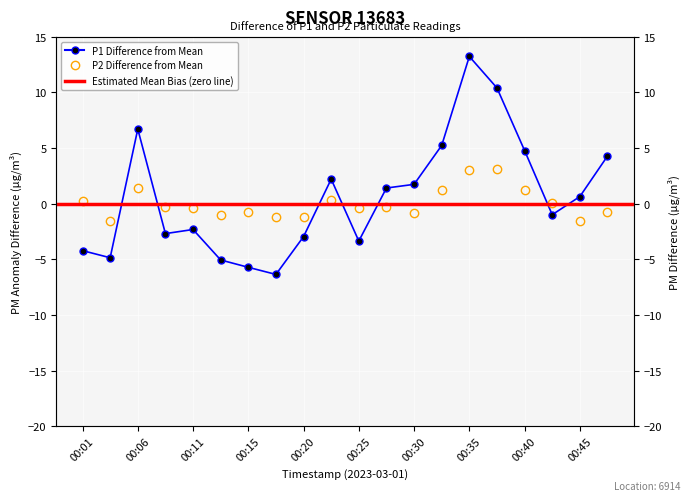

Rank the categories by P2 value from highest to lowest.

00:38, 00:35, 00:06, 00:33, 00:40, 00:23, 00:01, 00:43, 00:08, 00:28, 00:25, 00:11, 00:48, 00:15, 00:30, 00:13, 00:20, 00:18, 00:03, 00:45